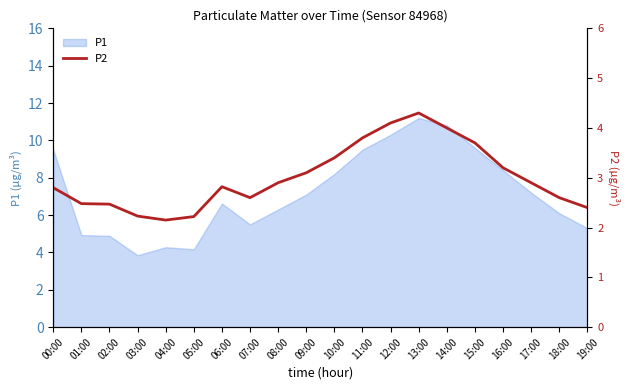

What is the label of the 4th point from the left?

03:00